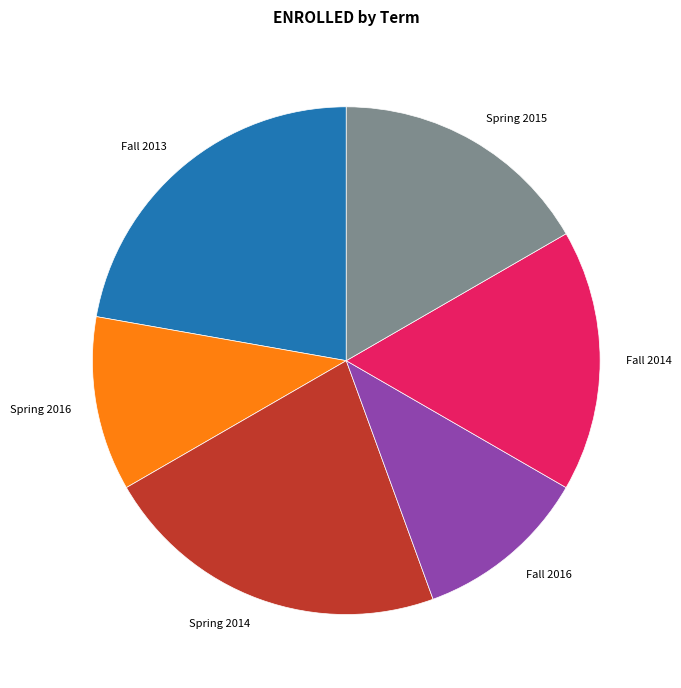

The Fall 2013 slice represents 22% of the pie. True or false?

True